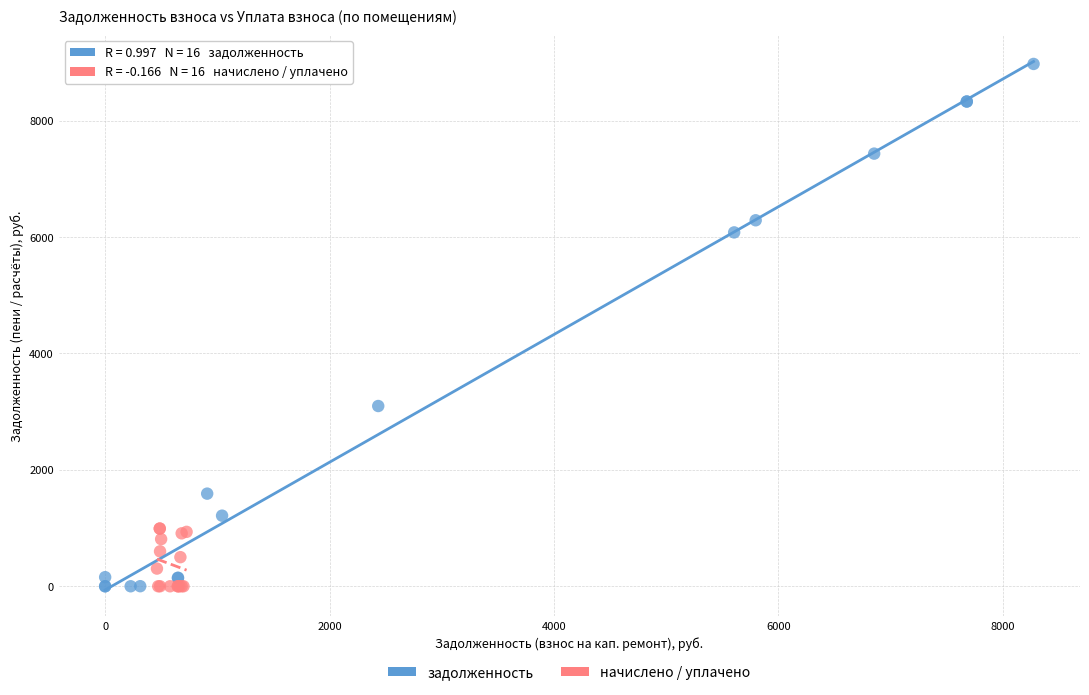

Which series has the widest spread of Y values?

задолженность